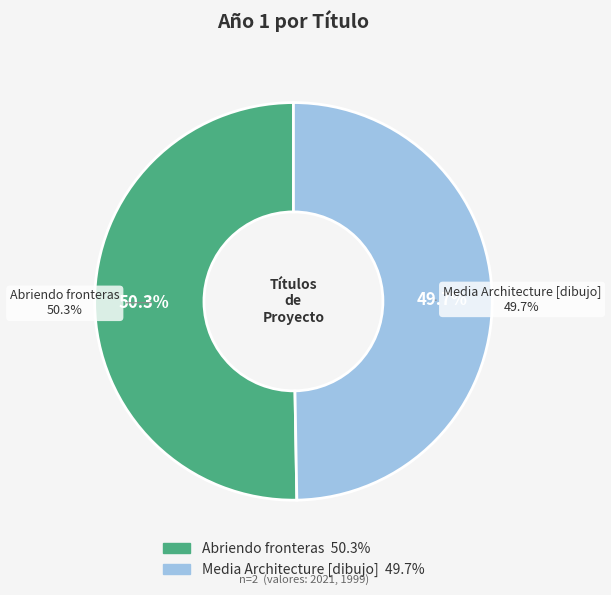

Which slice is the largest?

Abriendo fronteras